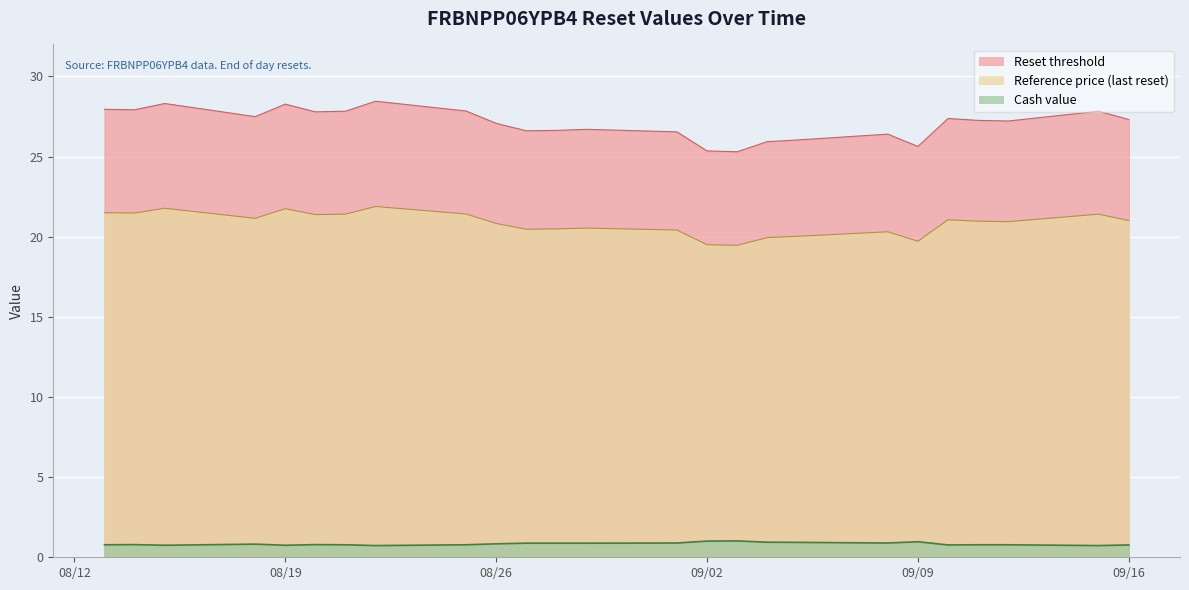

How many interior local valleys does the Reference price (last reset) series have?

7